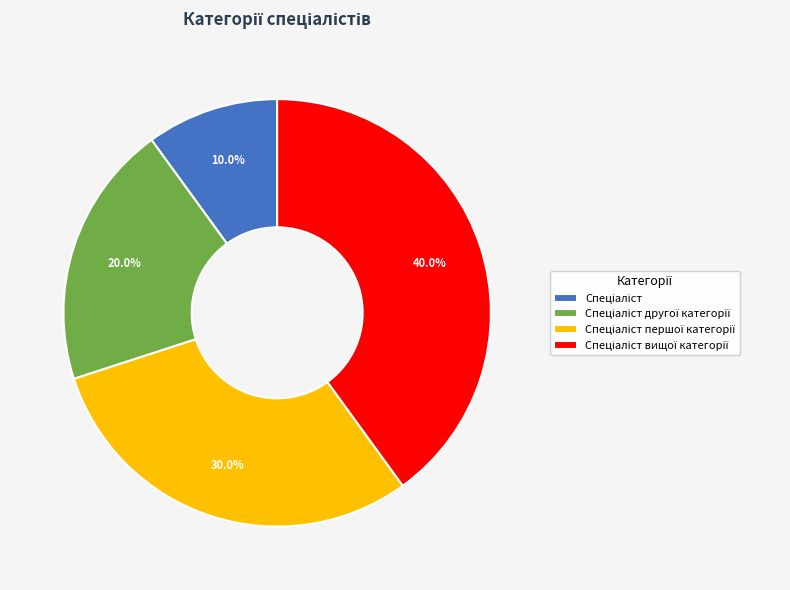

Is there a majority slice in this chart?

No